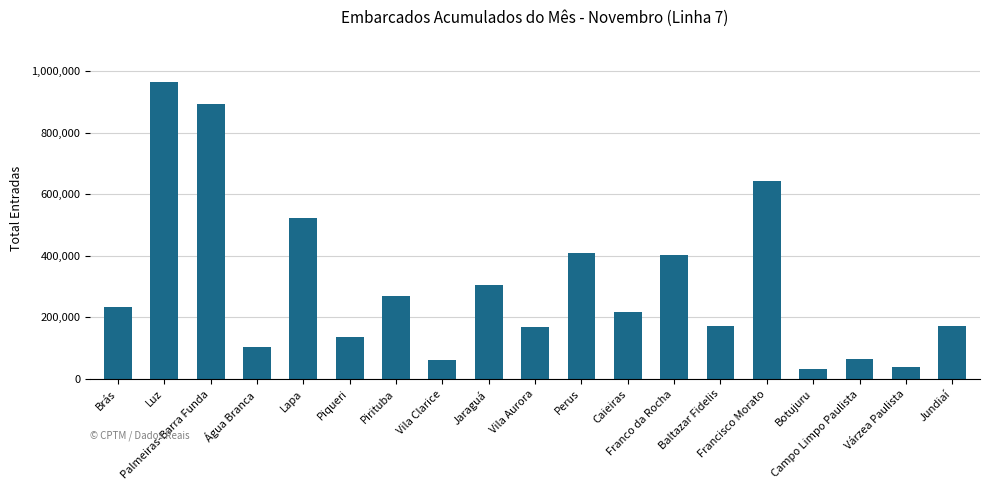

What is the value of the 11th bar from the left?

408763